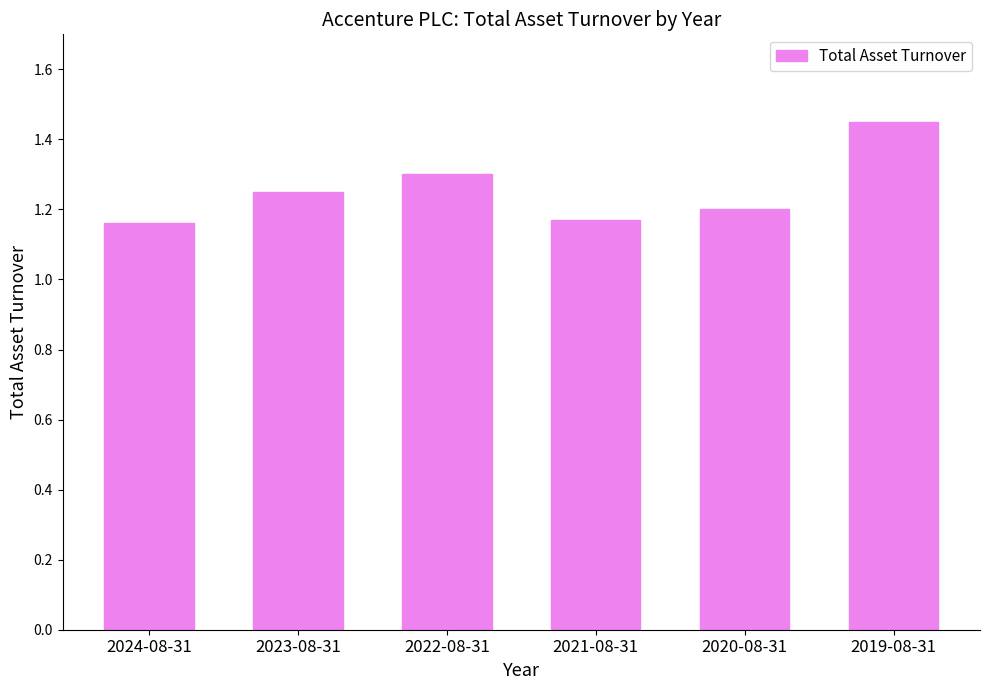

Which category has the highest value across all series?

2019-08-31